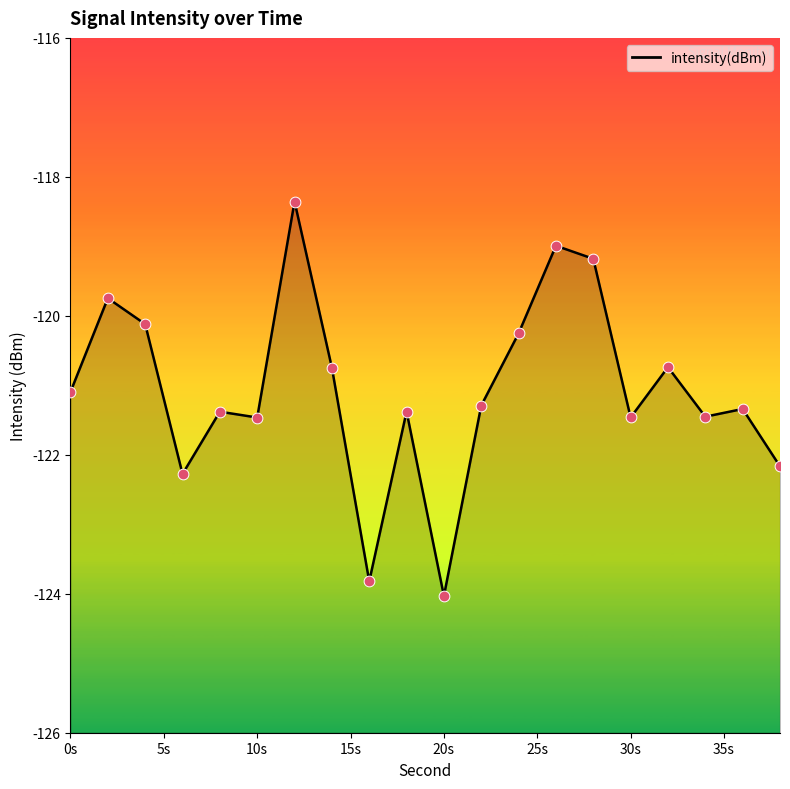

What is the change in value from 0 to 38?

-1.1